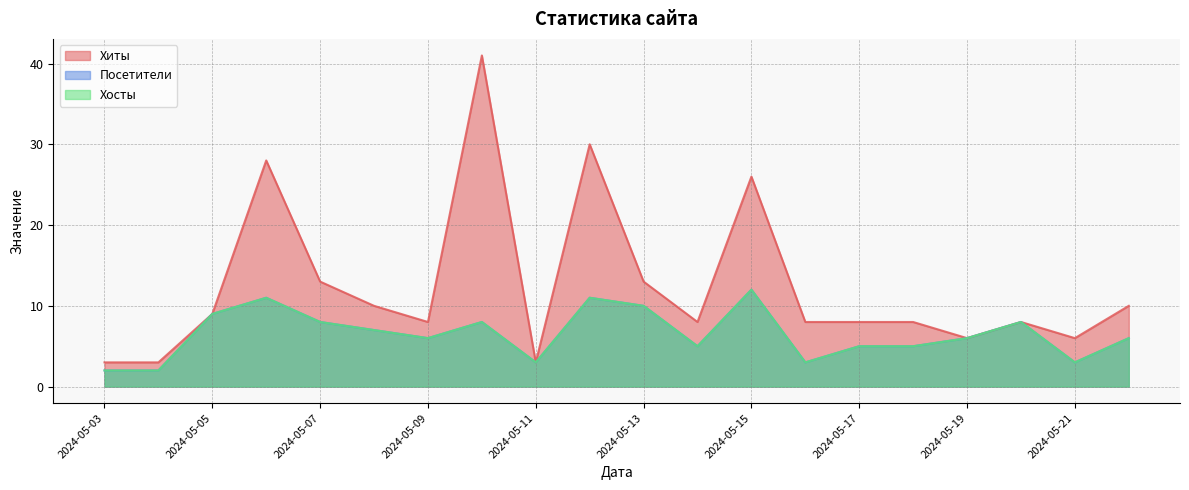

What is the value of the Посетители point at the 9th from the left?

5